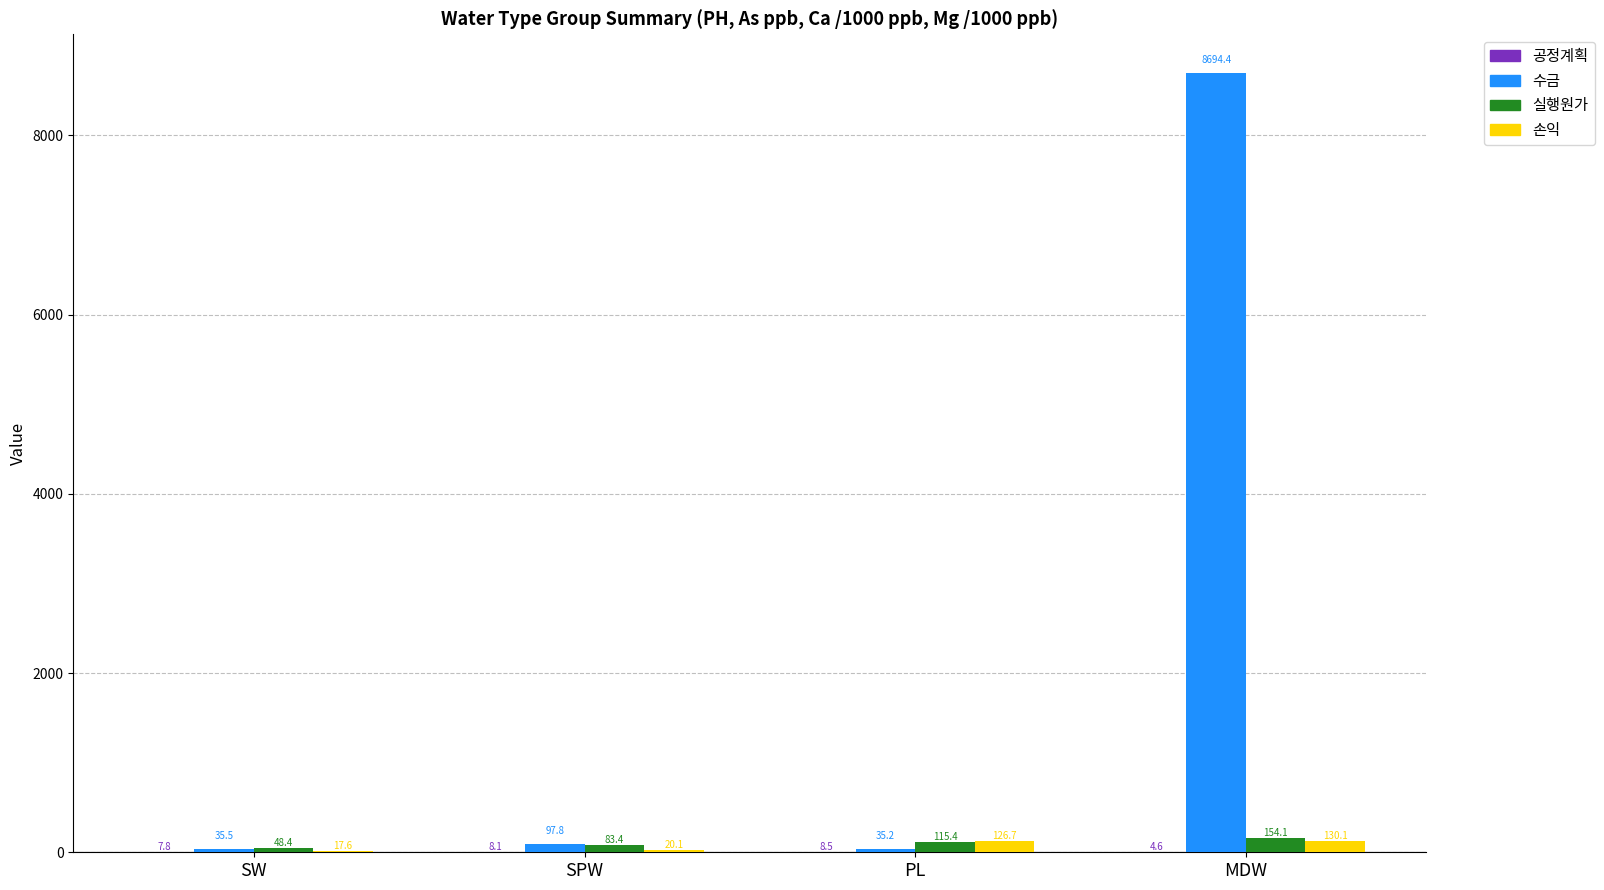

True or false: 실행원가 has a value of 115.4 at PL.

True